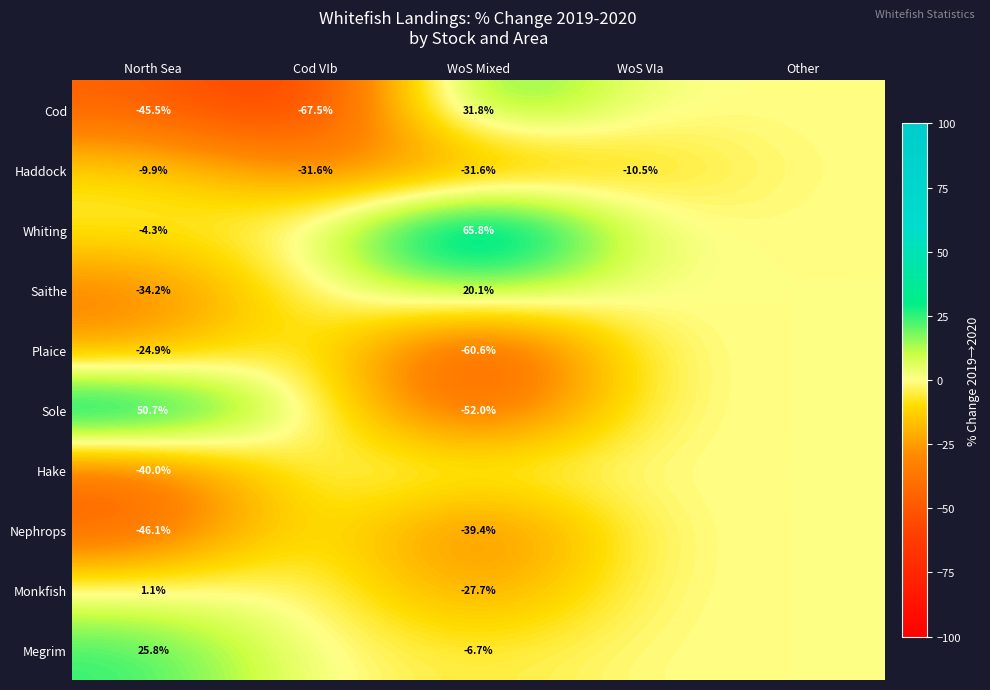

How many categories are shown in the chart?

5